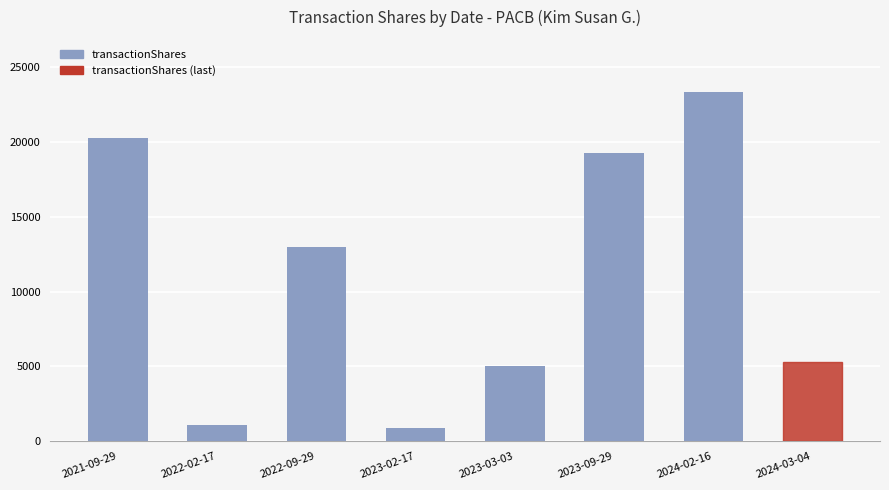

What is the value of the 2nd bar from the left?

1062